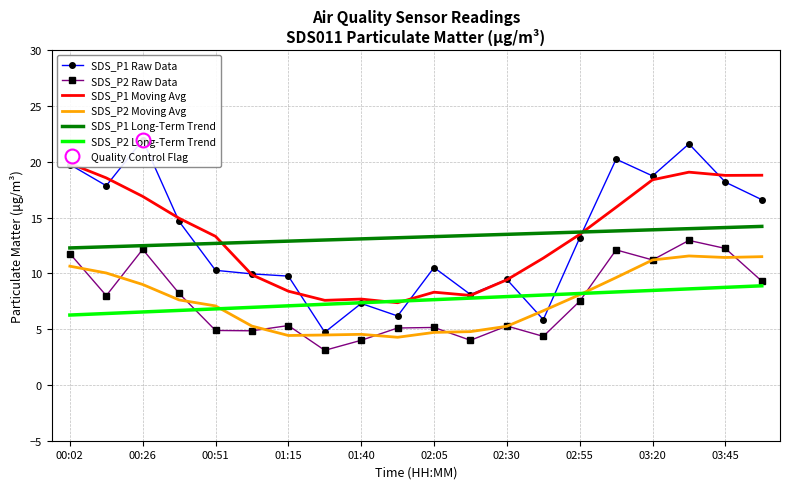

The SDS_P2 Moving Avg series shows 16.5 at 19. True or false?

False